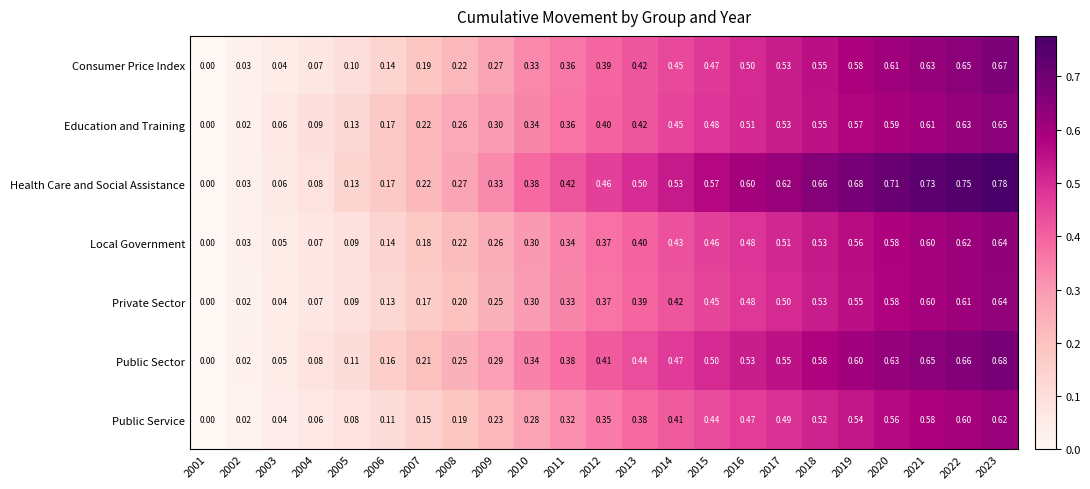

Count the number of categories in the chart.

23